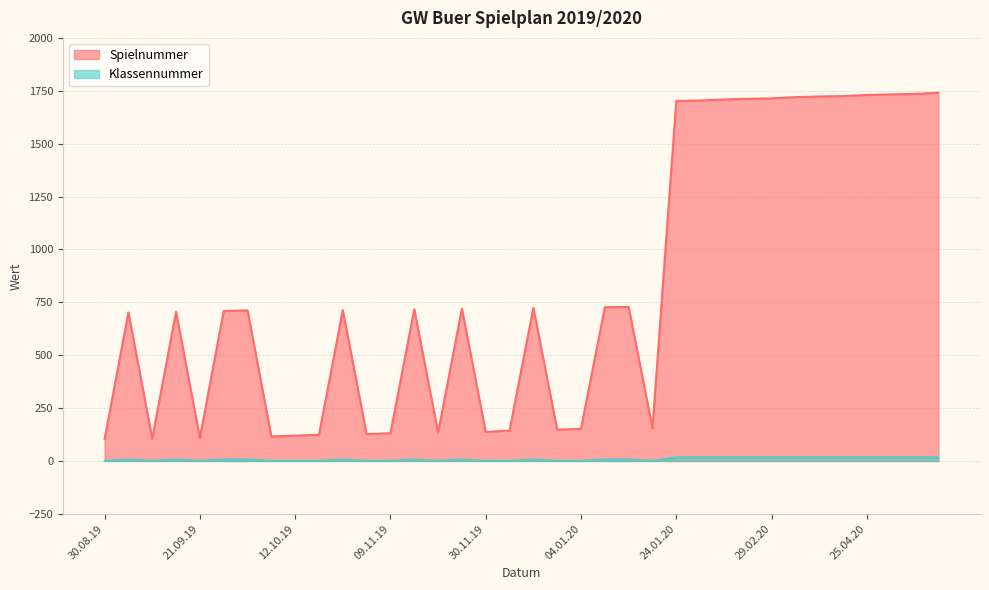

True or false: Klassennummer has more than 0 interior local peaks.

True